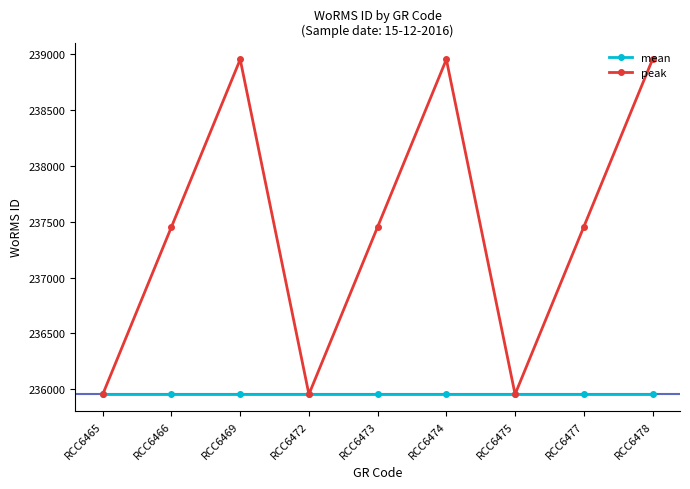

Which series has the widest spread of values?

peak